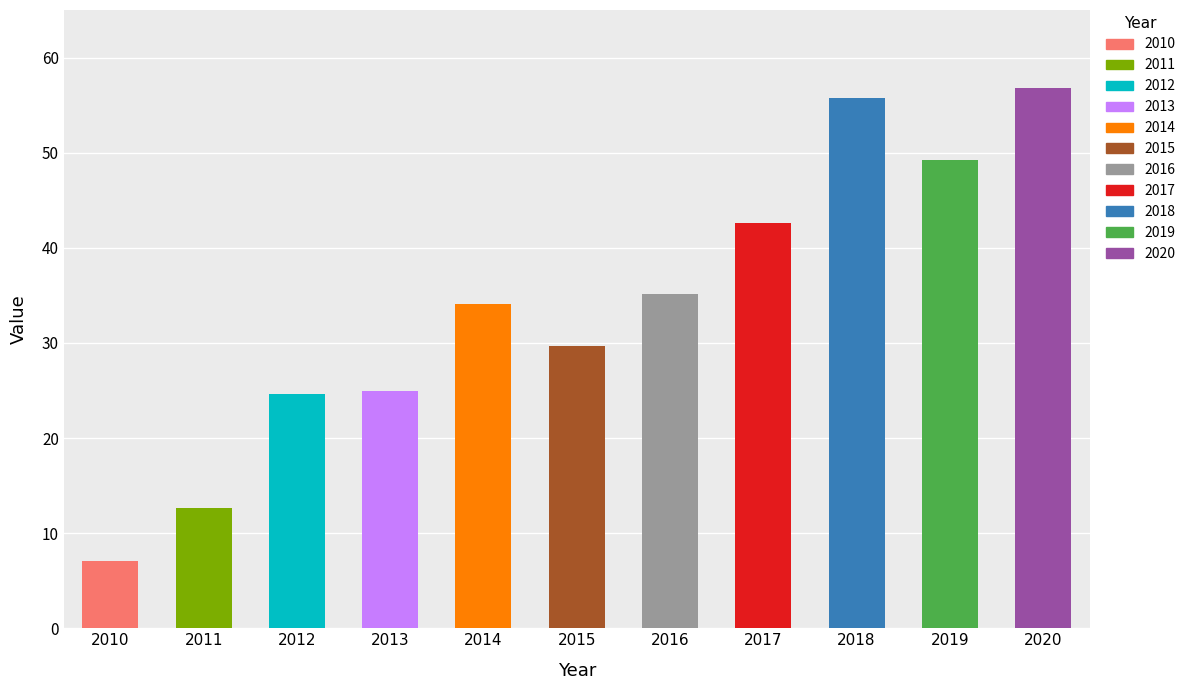

Where does the data first go above 34?

2014